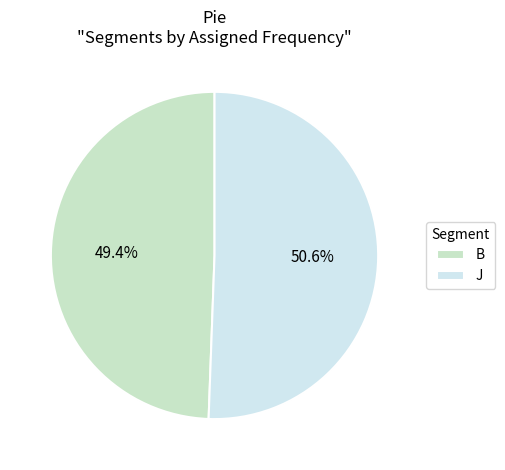

The J slice represents 51% of the pie. True or false?

True